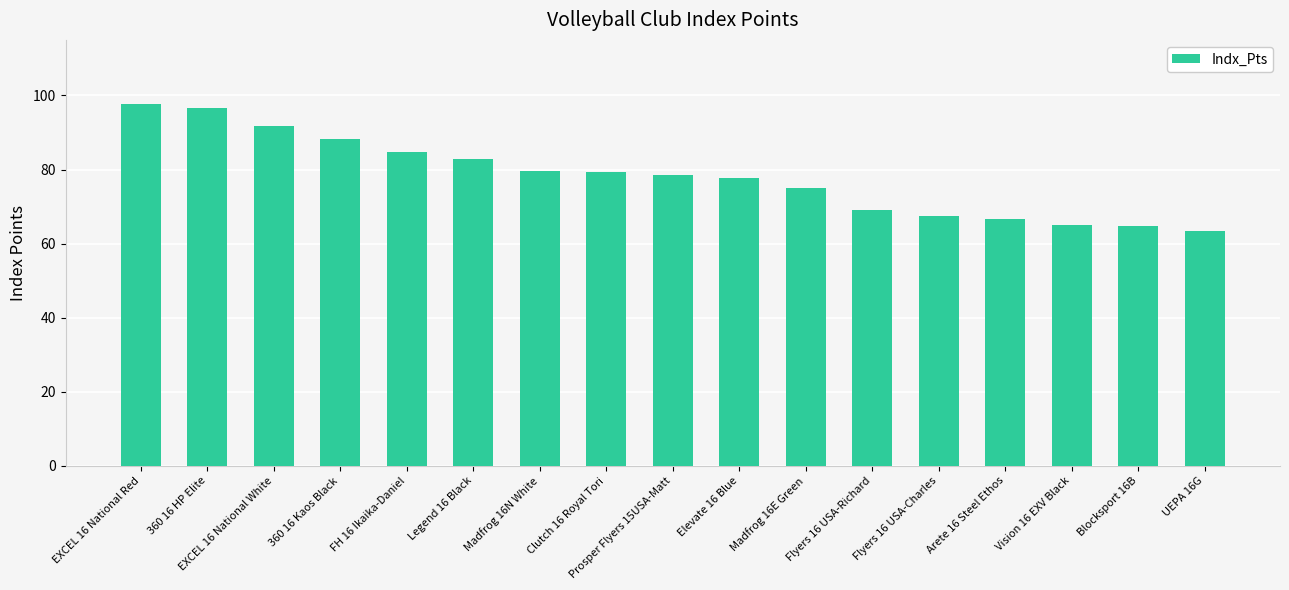

What is the change in value from Clutch 16 Royal Tori to Vision 16 EXV Black?

-14.1